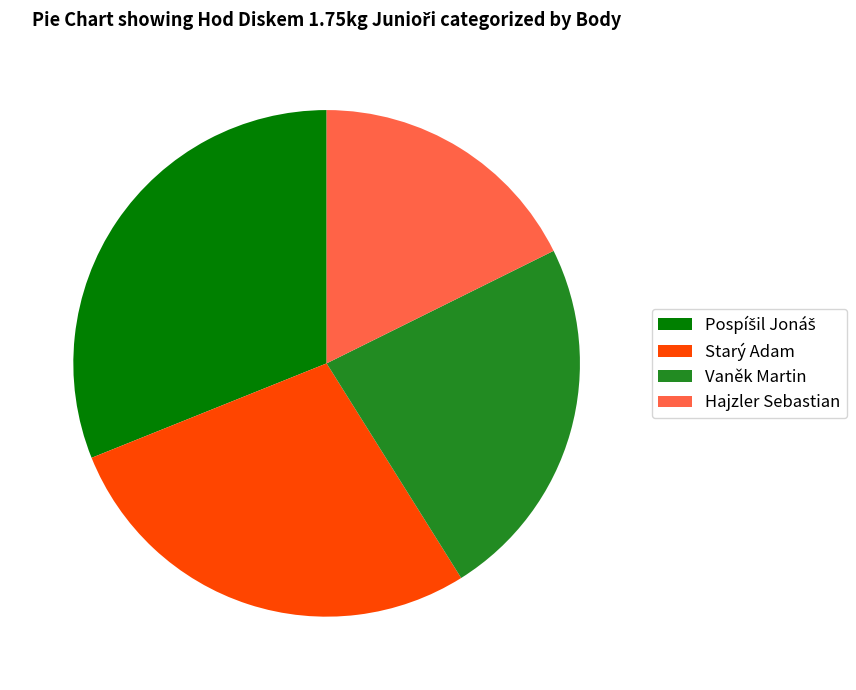

Between Hajzler Sebastian and Starý Adam, which is larger?

Starý Adam